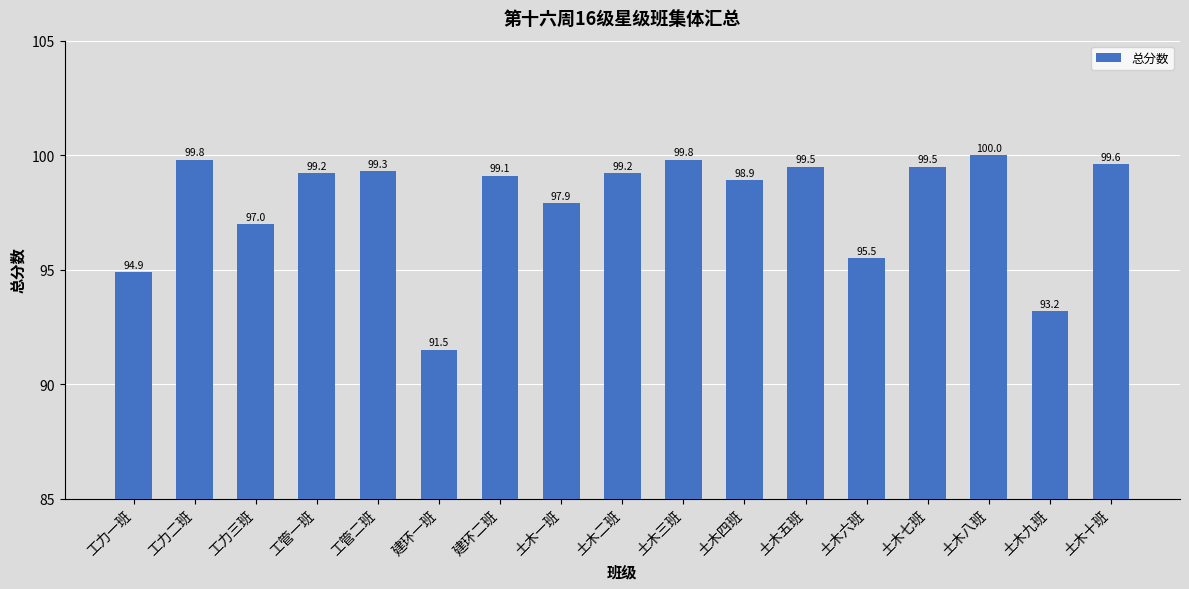

Is it true that the value at 土木十班 is 99.6?

True